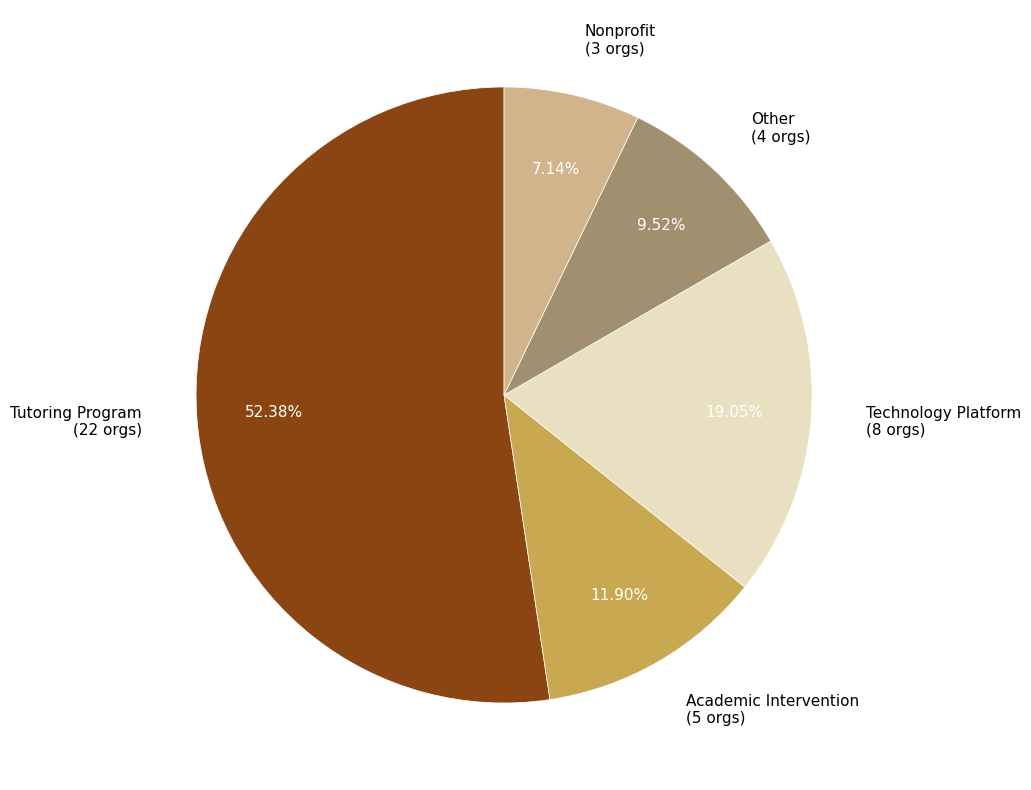

Is the sum of Academic Intervention and Nonprofit greater than half?

No